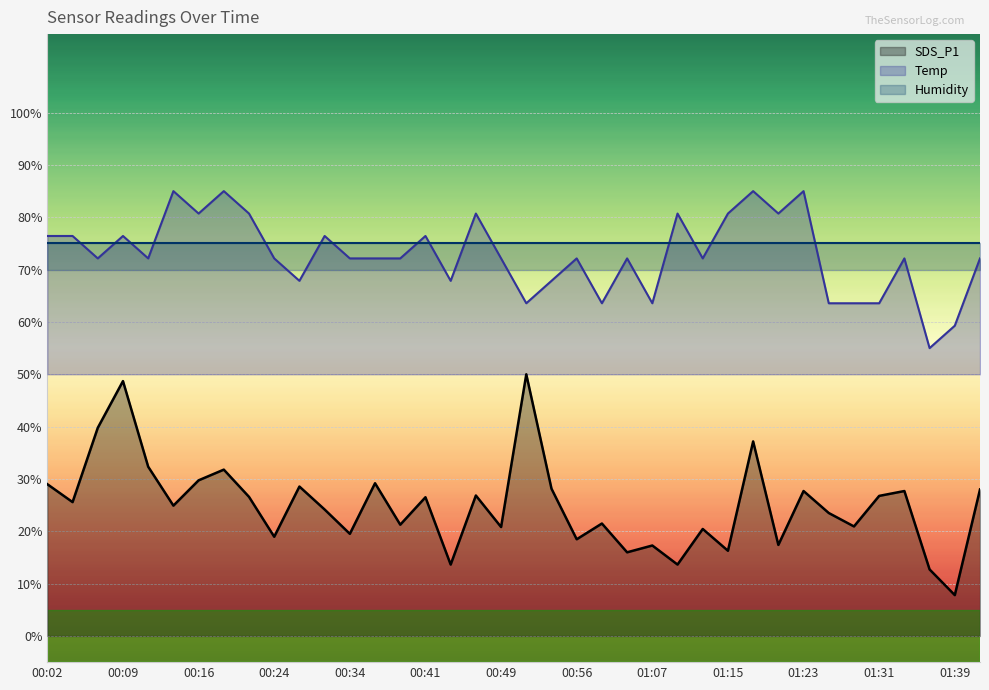

What is the label of the 23rd point from the left?

01:01